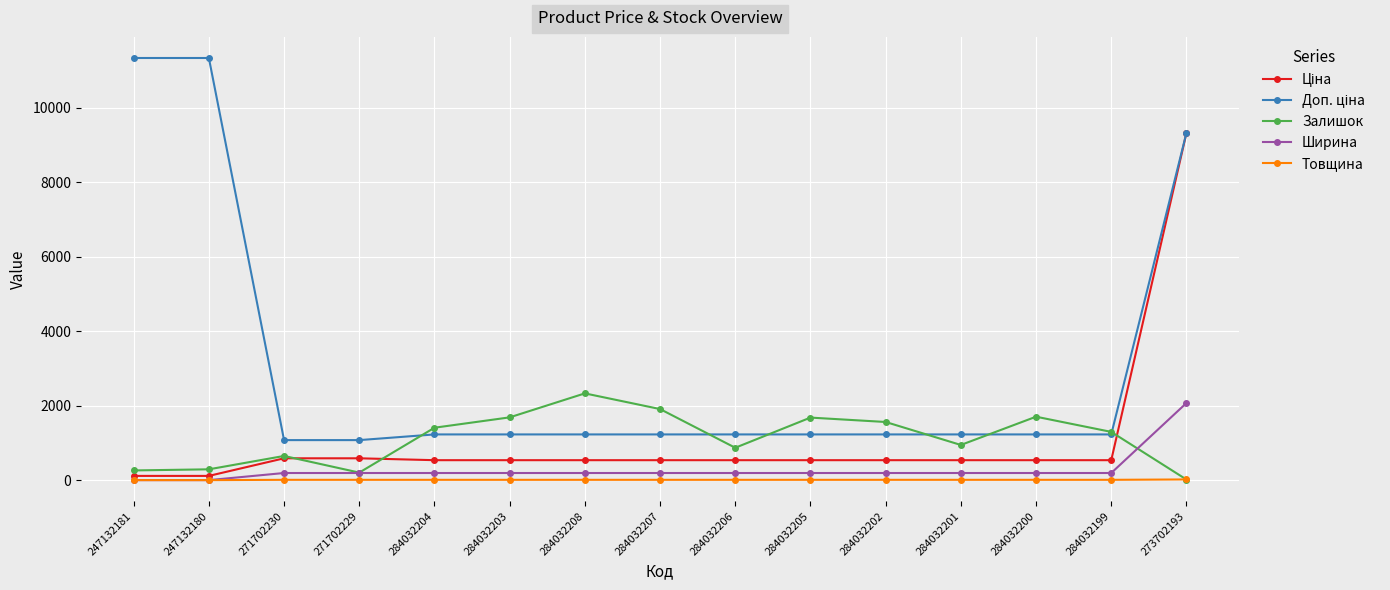

At which category is the sum across all series the highest?

273702193